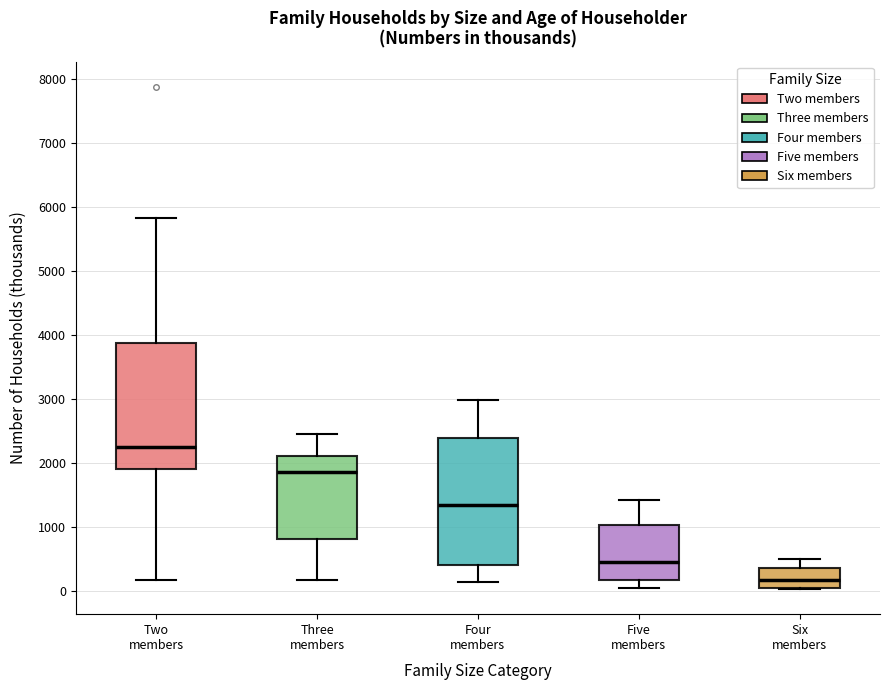

Reading left to right, read every box against the y-axis: the position of its median line, the range the box covers, and the ends of its whiskers. The values are not printed on the chart, so give them approximately, as read against the axis.

Two members: median 2200, box 1900 to 3900, whiskers 200 to 5800
Three members: median 1900, box 800 to 2100, whiskers 200 to 2500
Four members: median 1300, box 400 to 2400, whiskers 100 to 3000
Five members: median 400, box 200 to 1000, whiskers 0 to 1400
Six members: median 200, box 0 to 400, whiskers 0 to 500